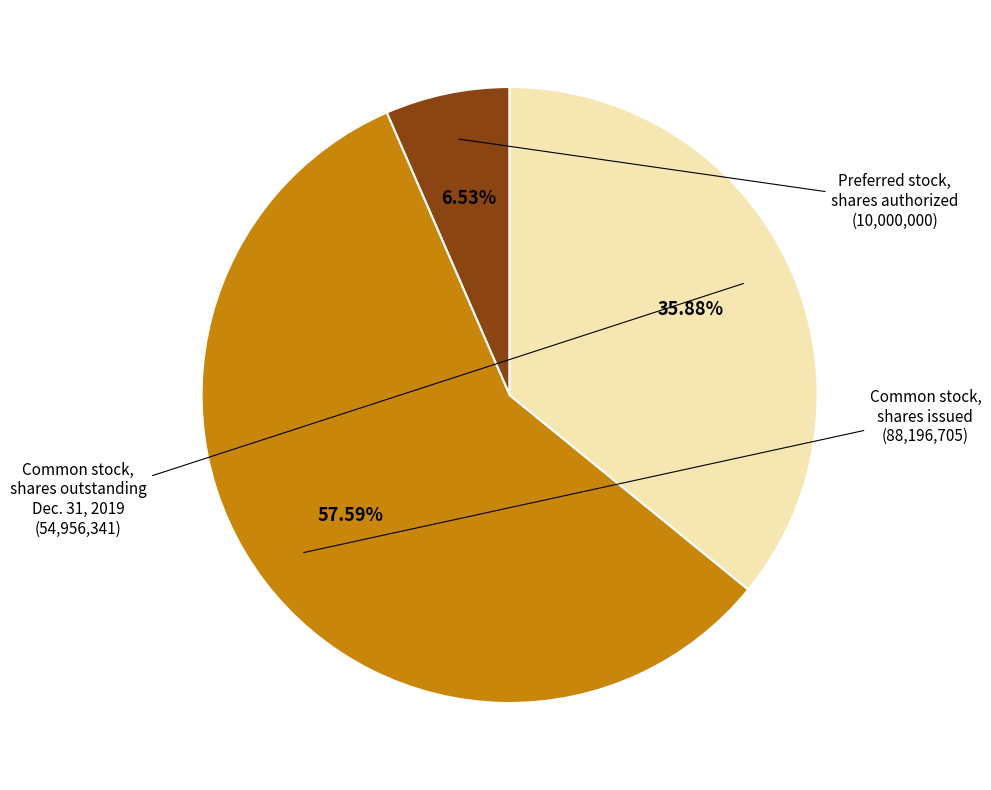

How many slices are in this pie chart?

3